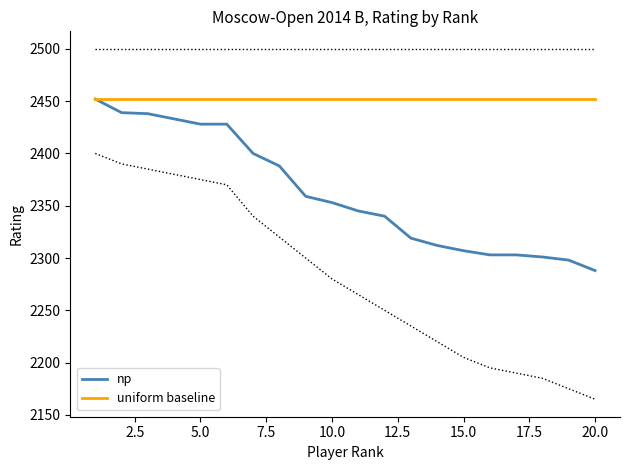

The np series shows 2353 at 10.0. True or false?

True